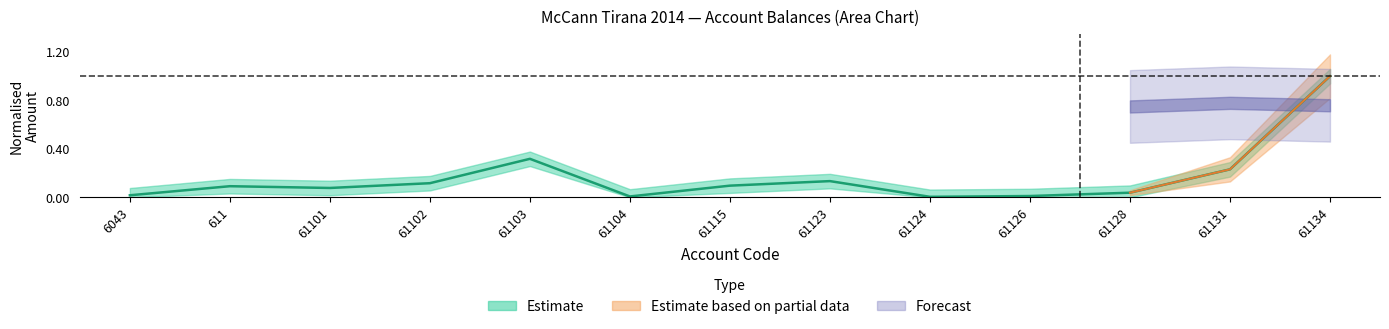

Where is the data nearest to the value 0?

61124